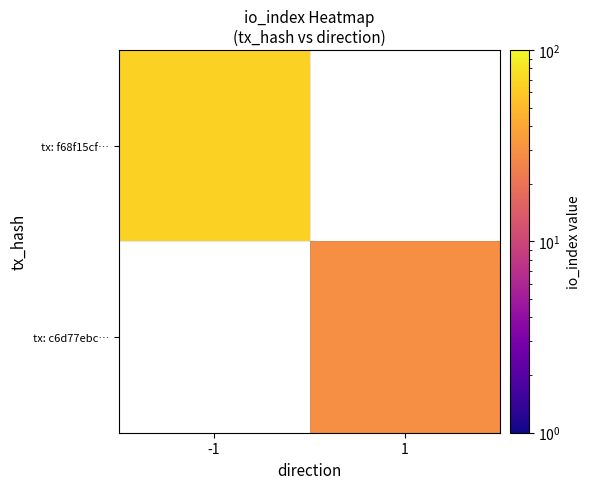

List the series in order of their overall mean, highest first.

tx: f68f15cf…, tx: c6d77ebc…